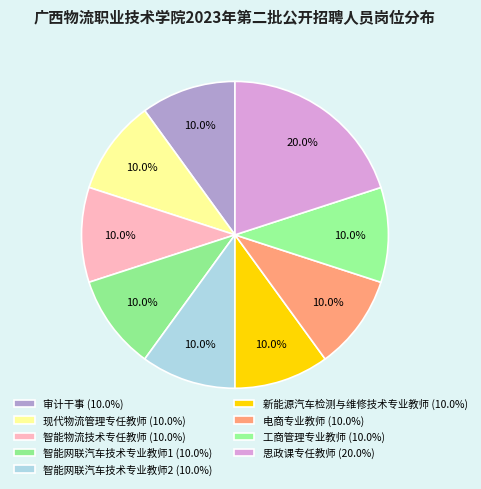

What is the total percentage of 智能网联汽车技术专业教师1 and 新能源汽车检测与维修技术专业教师?

20.0%